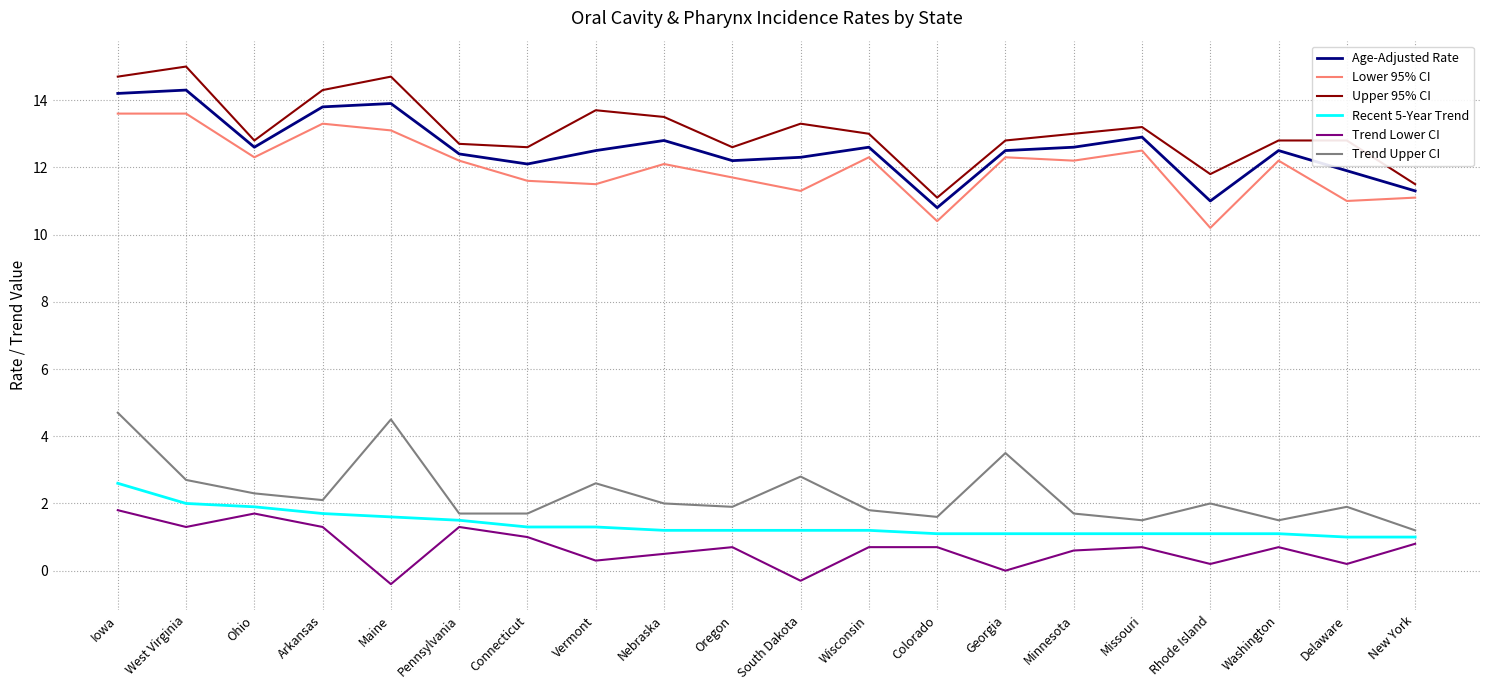

Which series has the largest total across all categories?

Upper 95% CI